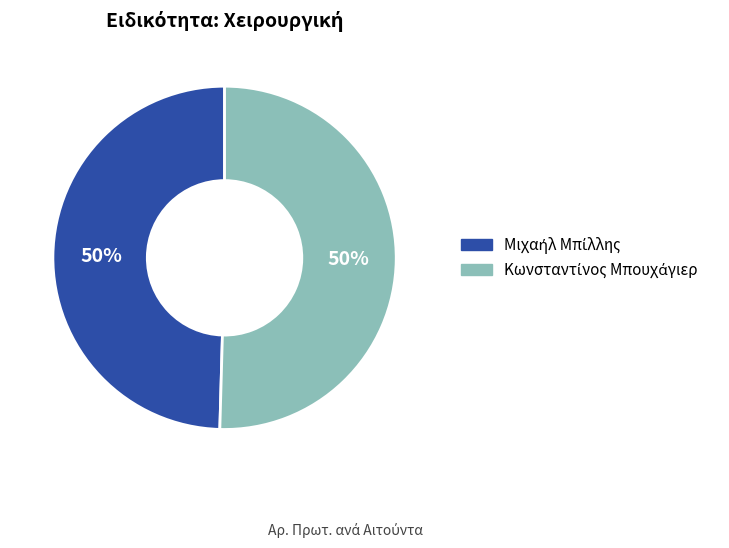

What percentage is the Κωνσταντίνος Μπουχάγιερ slice, to the nearest percent?

50%